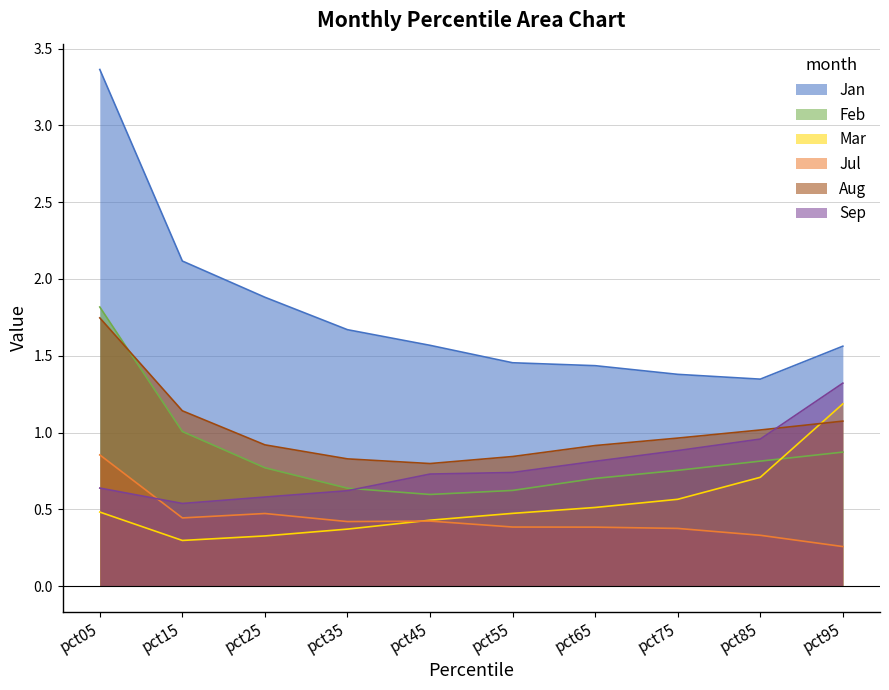

Reading right to left, what are all the values shown in this chart?

Jan: 1.6	1.3	1.4	1.4	1.5	1.6	1.7	1.9	2.1	3.4
Feb: 0.9	0.8	0.8	0.7	0.6	0.6	0.6	0.8	1.0	1.8
Mar: 1.2	0.7	0.6	0.5	0.5	0.4	0.4	0.3	0.3	0.5
Jul: 0.3	0.3	0.4	0.4	0.4	0.4	0.4	0.5	0.4	0.9
Aug: 1.1	1.0	1.0	0.9	0.8	0.8	0.8	0.9	1.1	1.7
Sep: 1.3	1.0	0.9	0.8	0.7	0.7	0.6	0.6	0.5	0.6